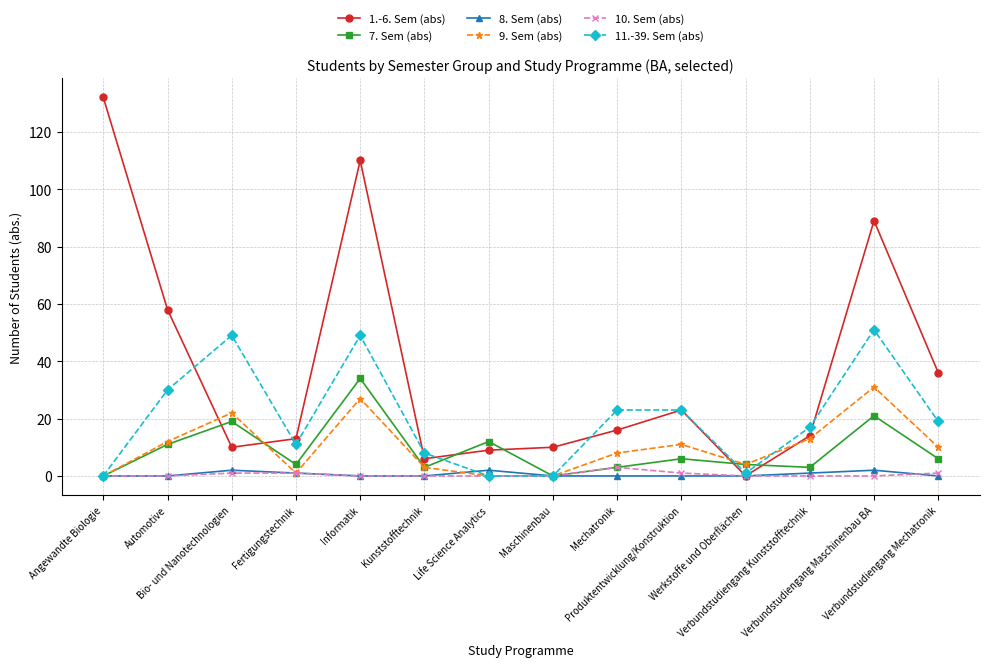

The 10. Sem (abs) series shows 0 at Informatik. True or false?

True